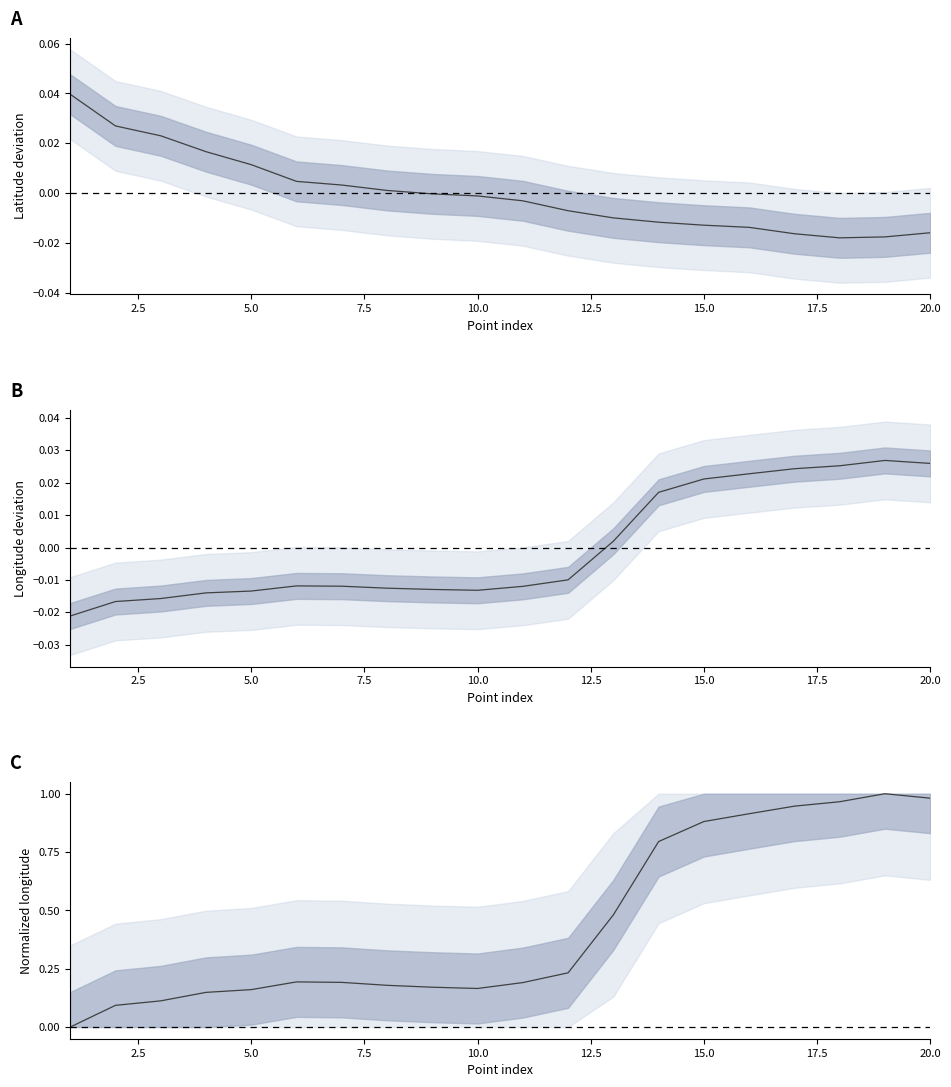

Rank the series by their maximum value, from lowest to highest.

longitude deviation, latitude deviation, normalized longitude